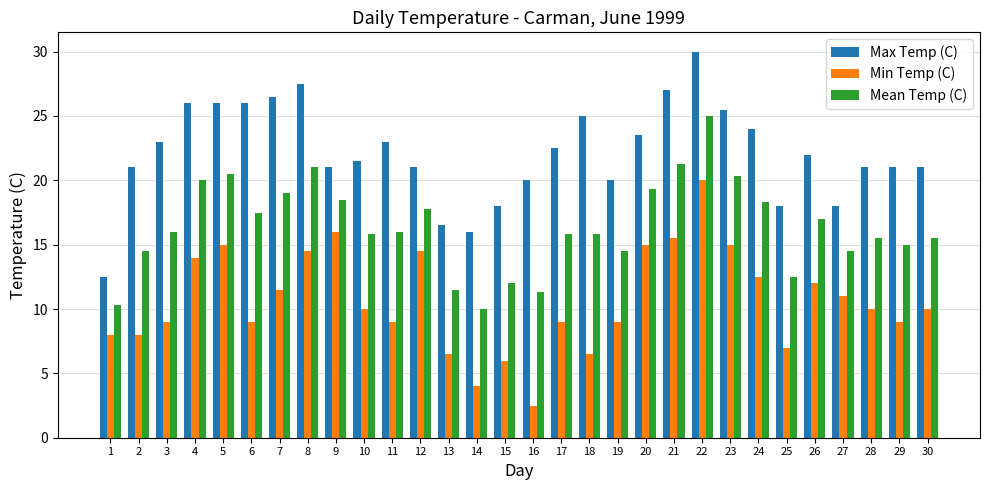

What is the spread (max minus min) of values at 19?

11.0